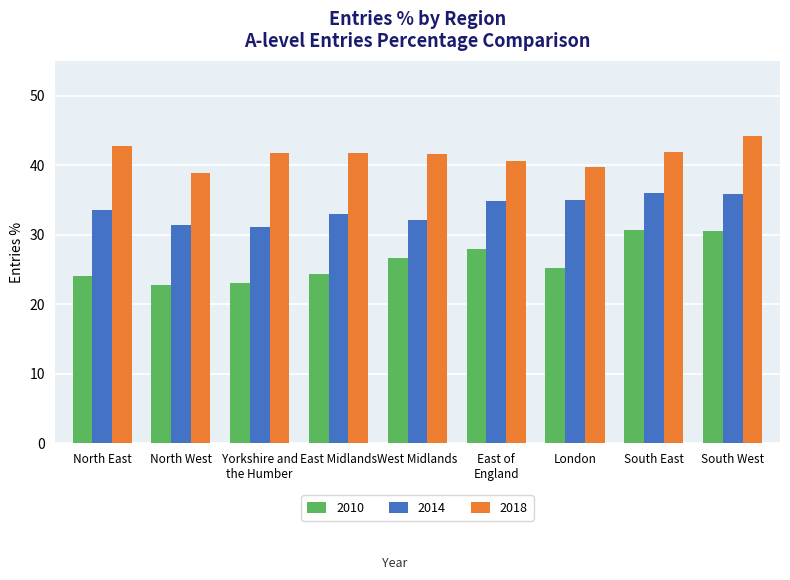

What is the difference between the second highest and second lowest values in the 2018 series?

3.0